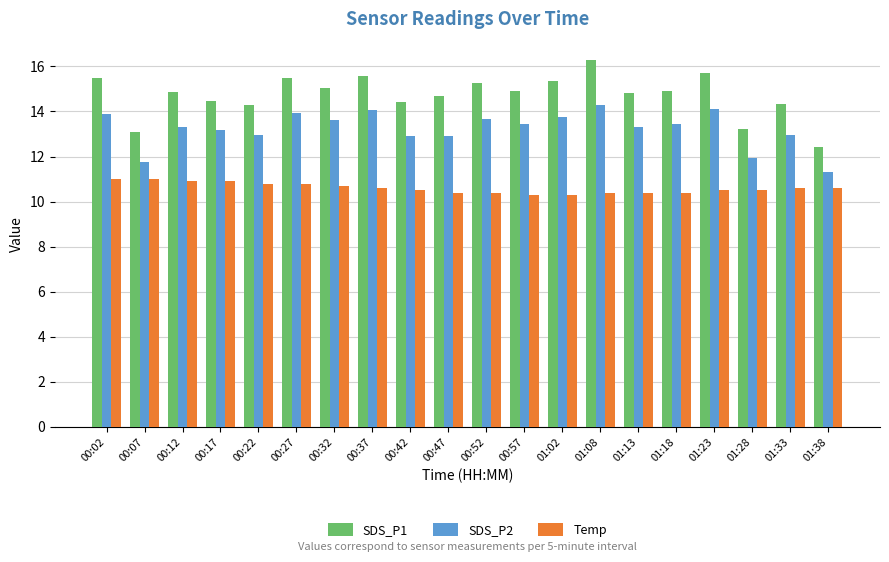

How many groups of bars are there?

20